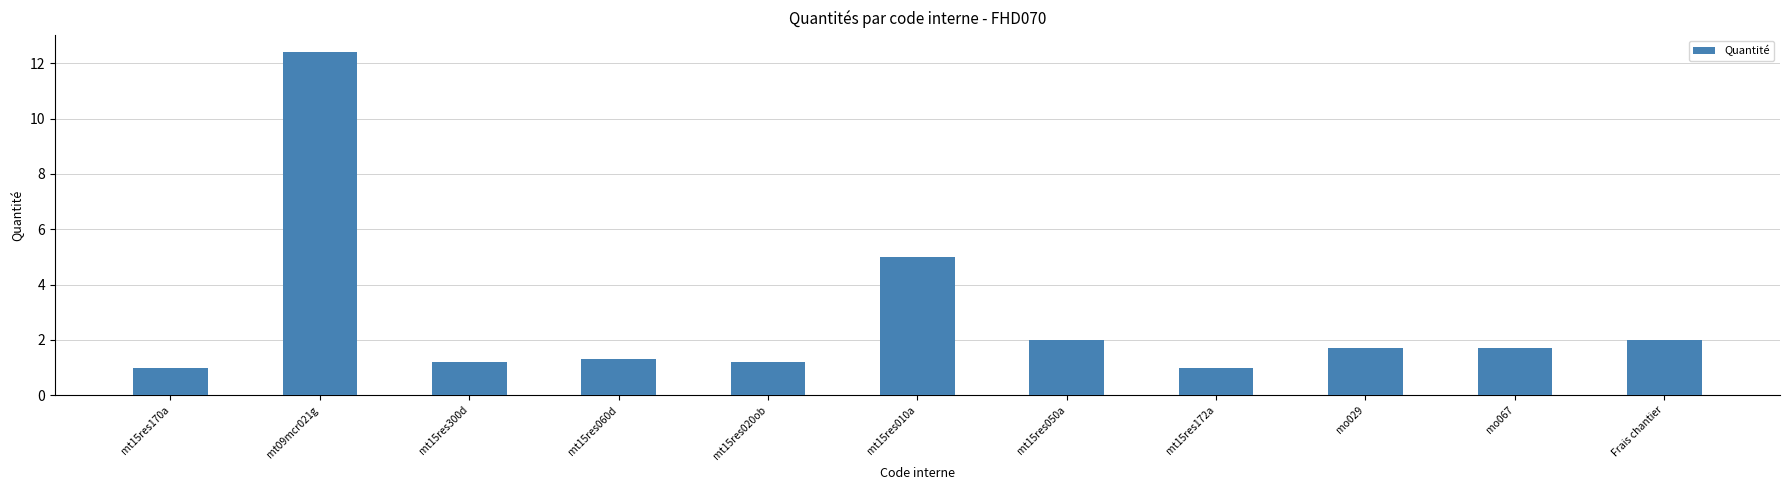

What is the difference between the values at Frais chantier and mt15res010a?

3.0